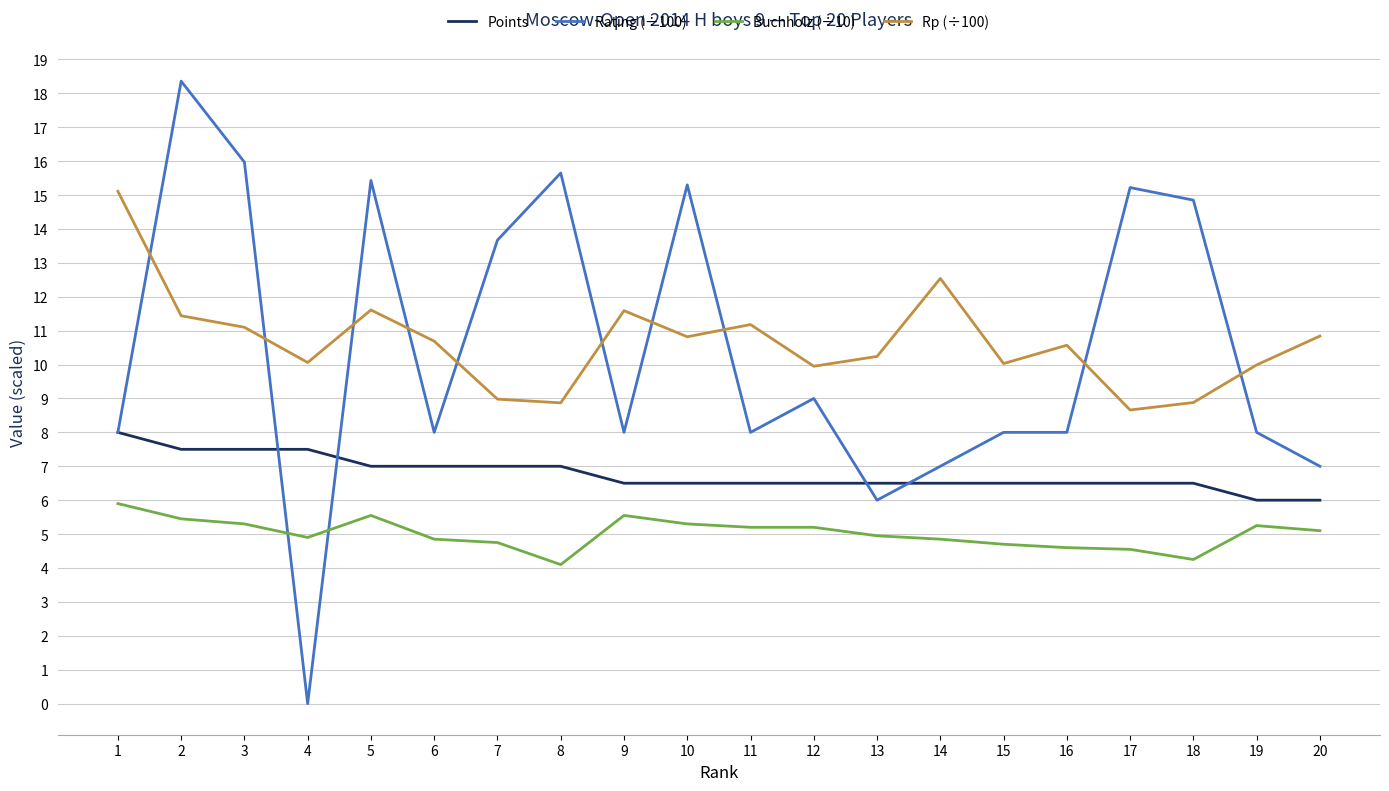

The value of Rp (÷100) at 20 is 10.8. True or false?

True